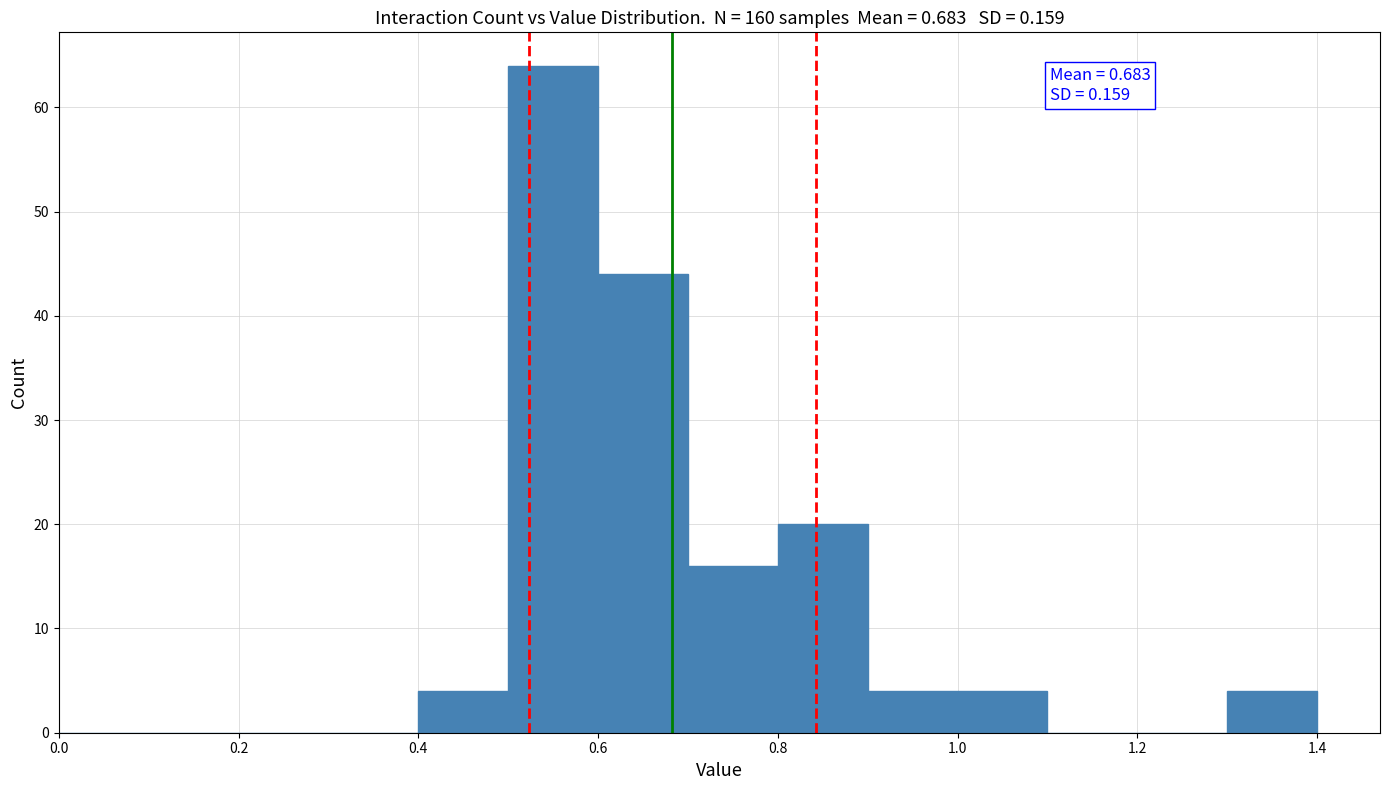

Which range on the x-axis has the tallest bar?

0.5 to 0.6